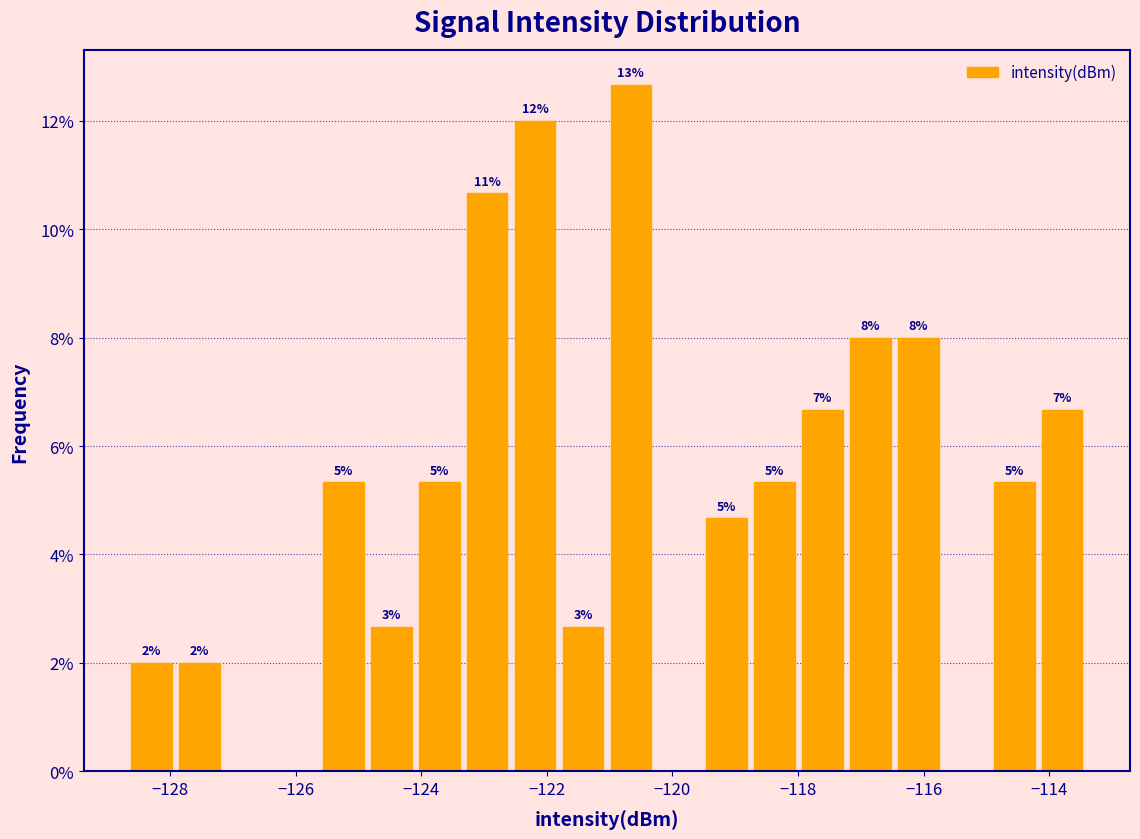

Around what value on the x-axis is the tallest bar? Give the approximate position of its centre, as read against the axis.

-120.6